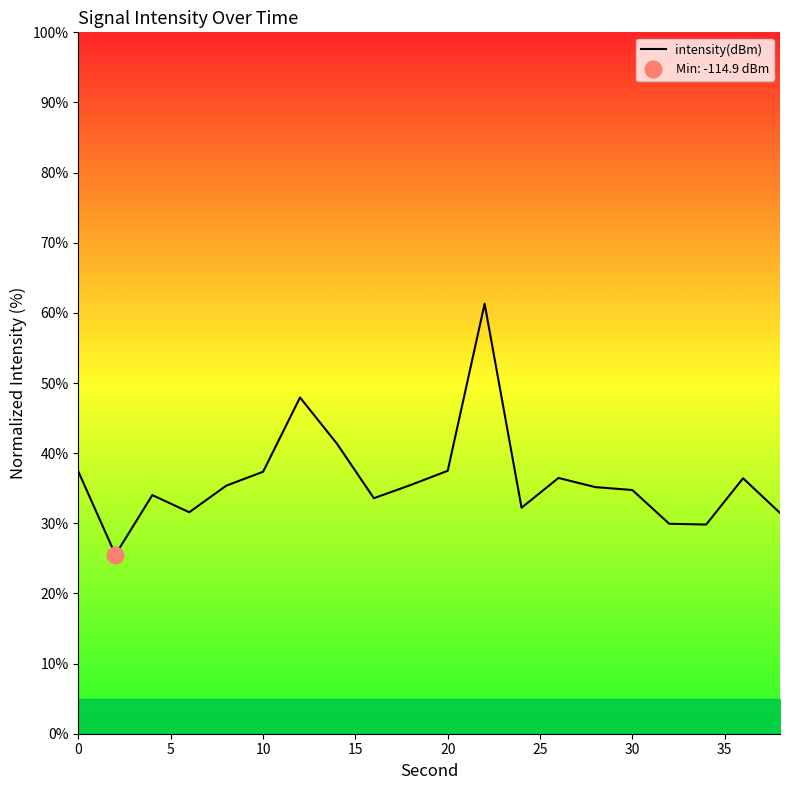

How many series are shown in this chart?

1